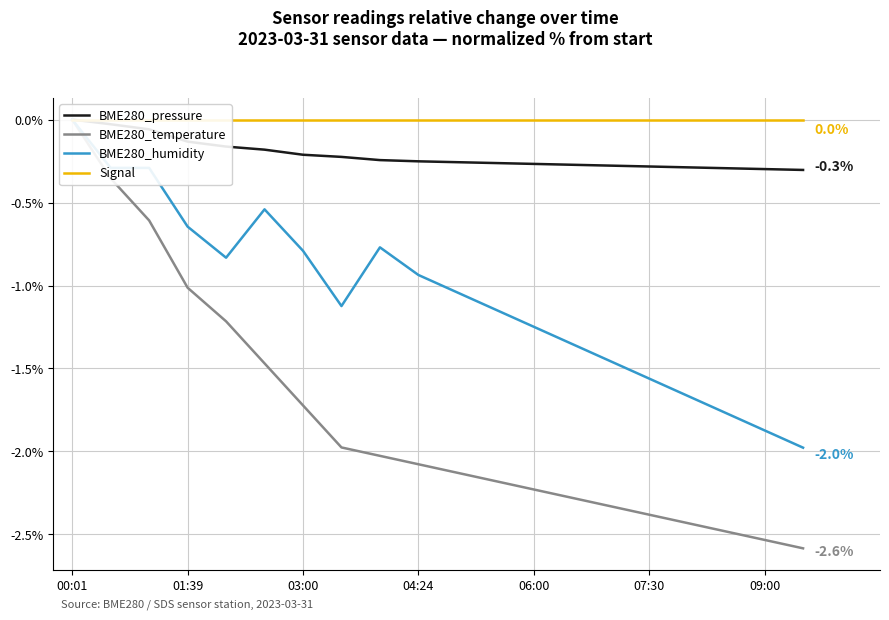

What is the label of the 4th point from the left?

01:39